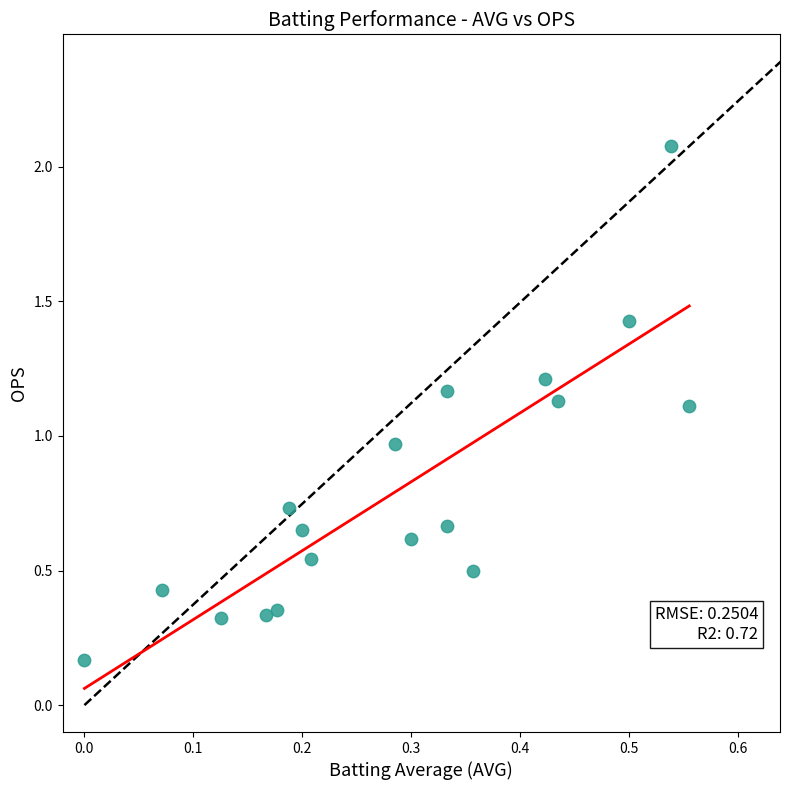

What is the range of Y values (max minus min)?

1.9